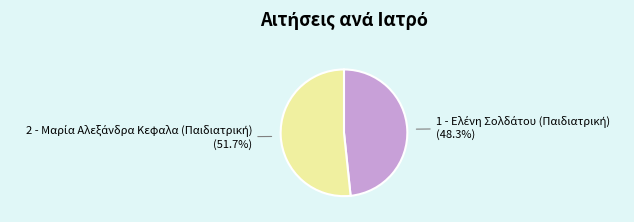

Is there a majority slice in this chart?

Yes